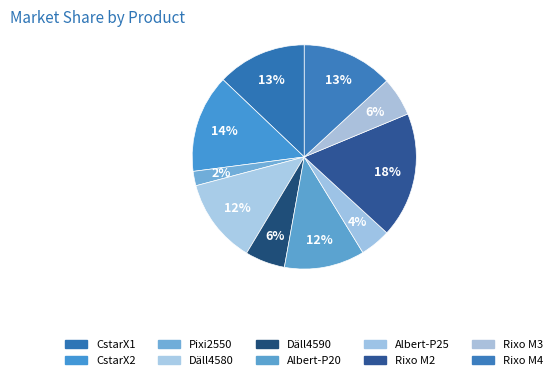

Does any single category account for the majority?

No